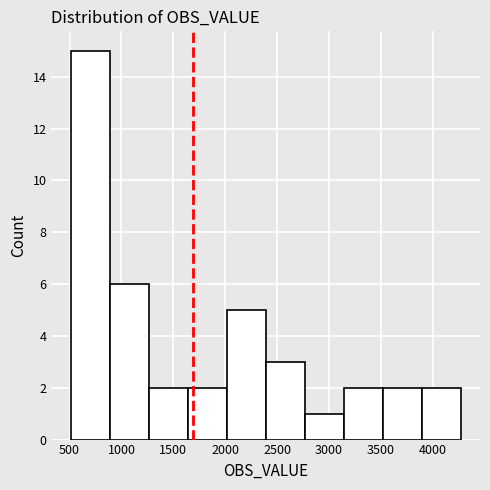

Over which range of the x-axis is the bar tallest?

500 to 900